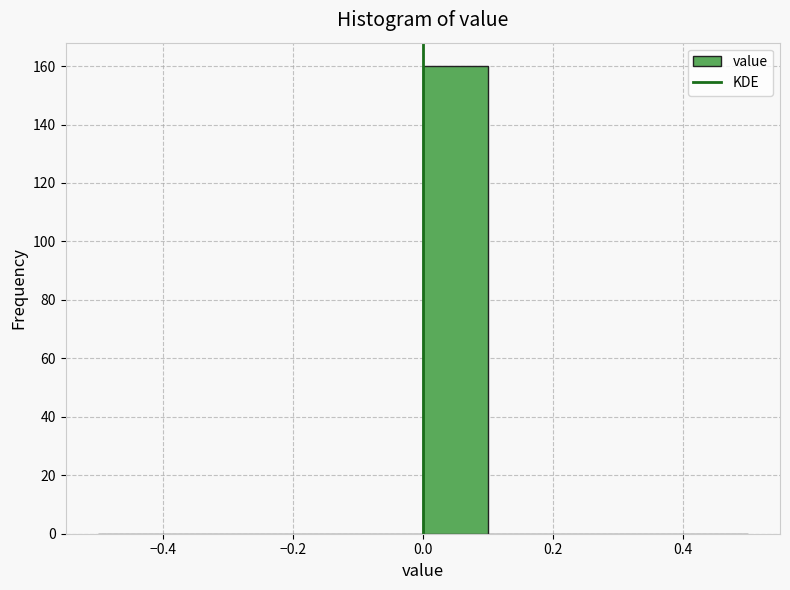

Reading left to right, transcribe this chart: for each bar, give the range it covers on the x-axis and its height. The values are not printed on the chart, so give them approximately, as read against the axis.

-0.5 to -0.4: 0
-0.4 to -0.3: 0
-0.3 to -0.2: 0
-0.2 to -0.1: 0
-0.1 to 0.0: 0
0.0 to 0.1: 160
0.1 to 0.2: 0
0.2 to 0.3: 0
0.3 to 0.4: 0
0.4 to 0.5: 0